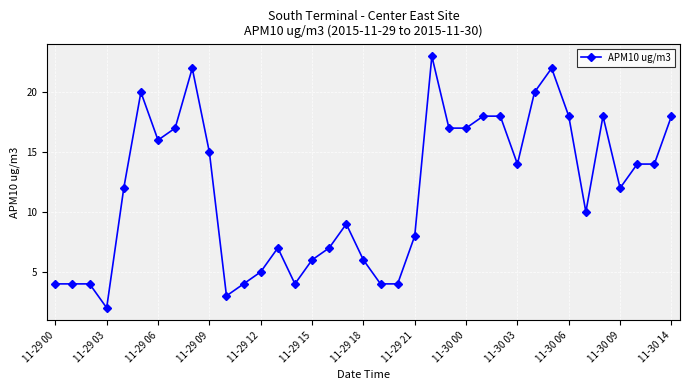

What is the value of the 3rd point from the left?

4